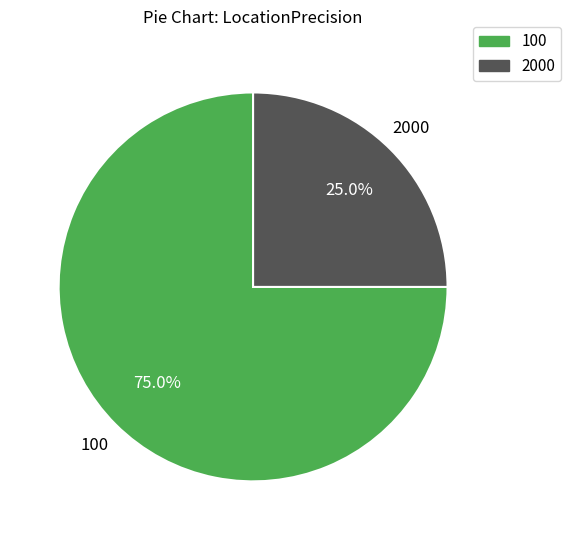

Is there a majority slice in this chart?

Yes